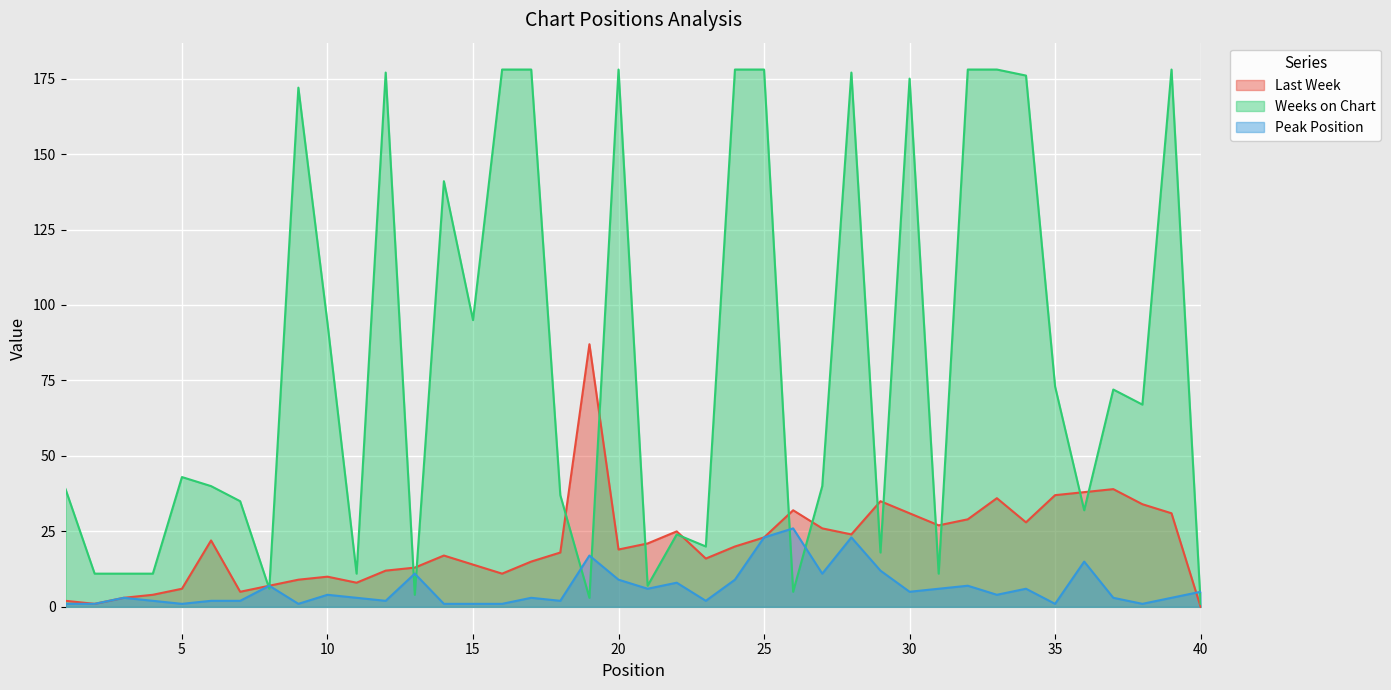

What is the sum of all Peak Position values?

250